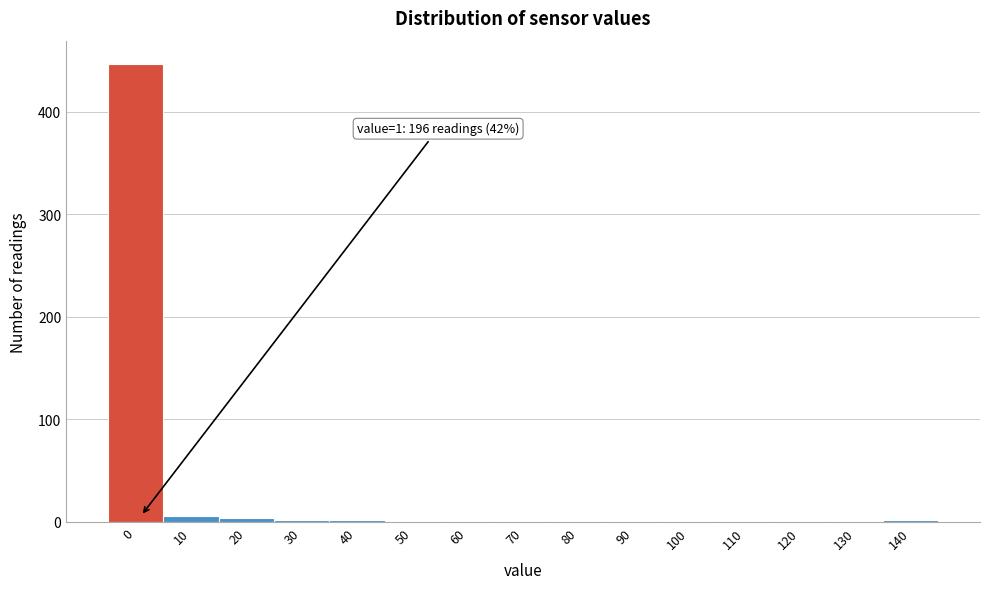

True or false: the data shows 447 at 0.

True